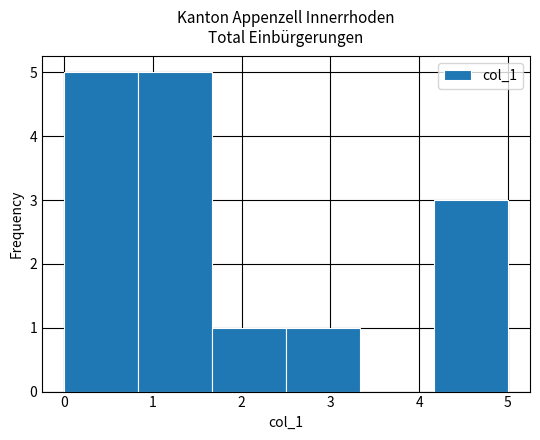

How tall is the bar that spans 2.5 to 3.3 on the x-axis? Neither the bar edges nor the heights are printed on the chart, so give them approximately, as read against the axes.

1